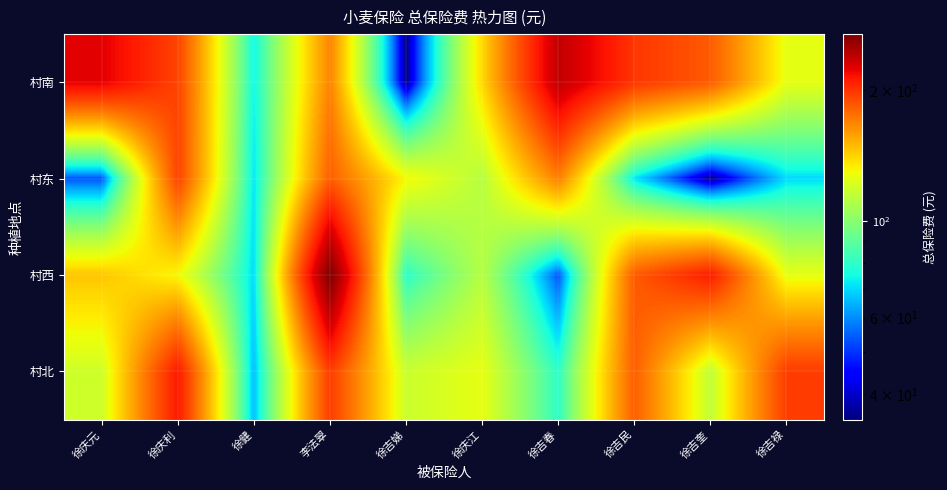

Count the number of categories in the chart.

10